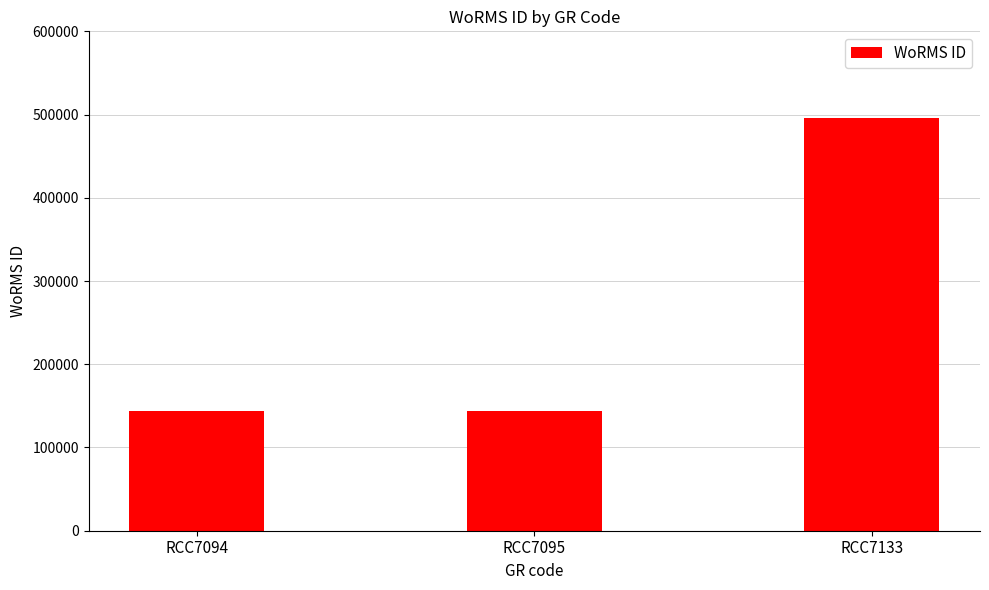

How many distinct data groups are displayed?

1